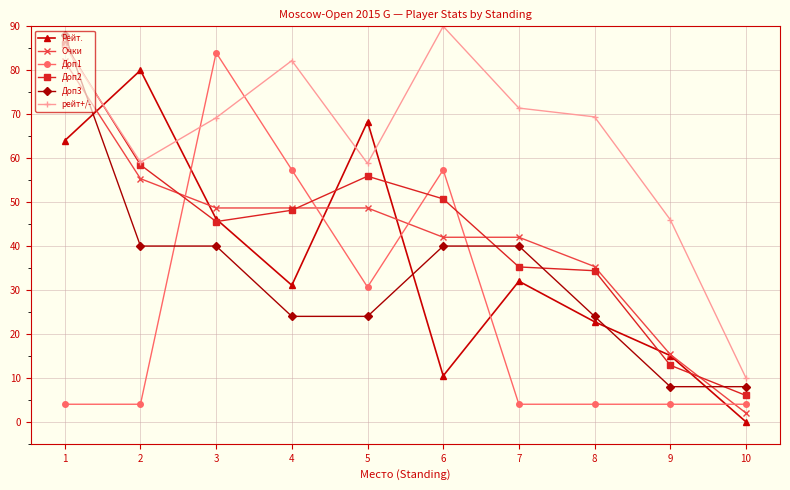

True or false: Доп2 has a value of 58.5 at 2.

True